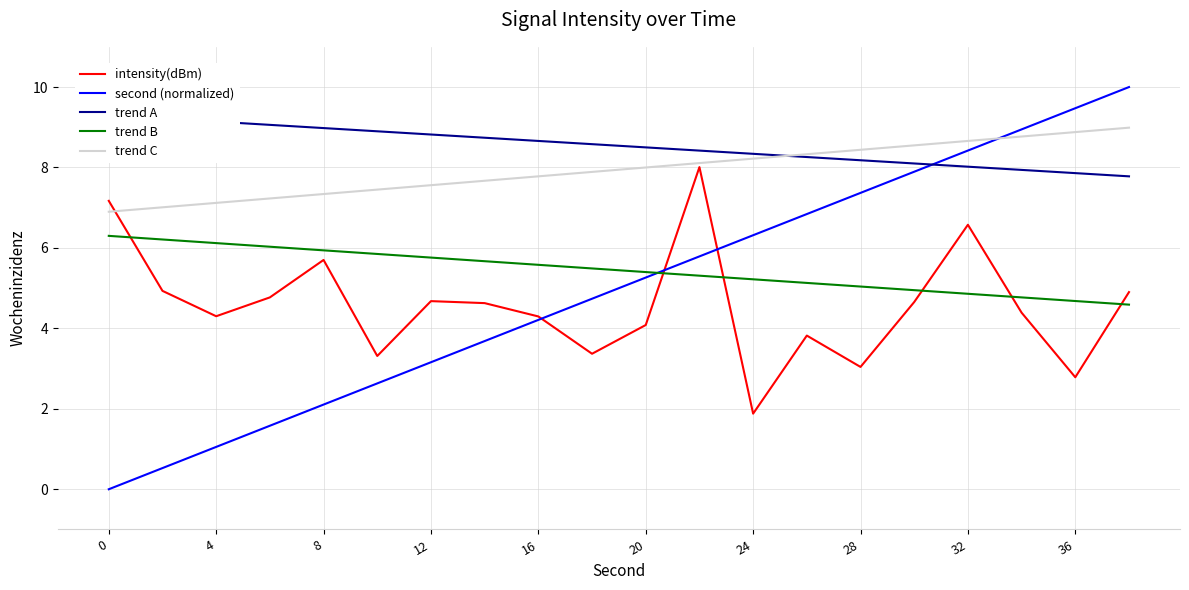

The trend B series shows 2.7 at 20. True or false?

False